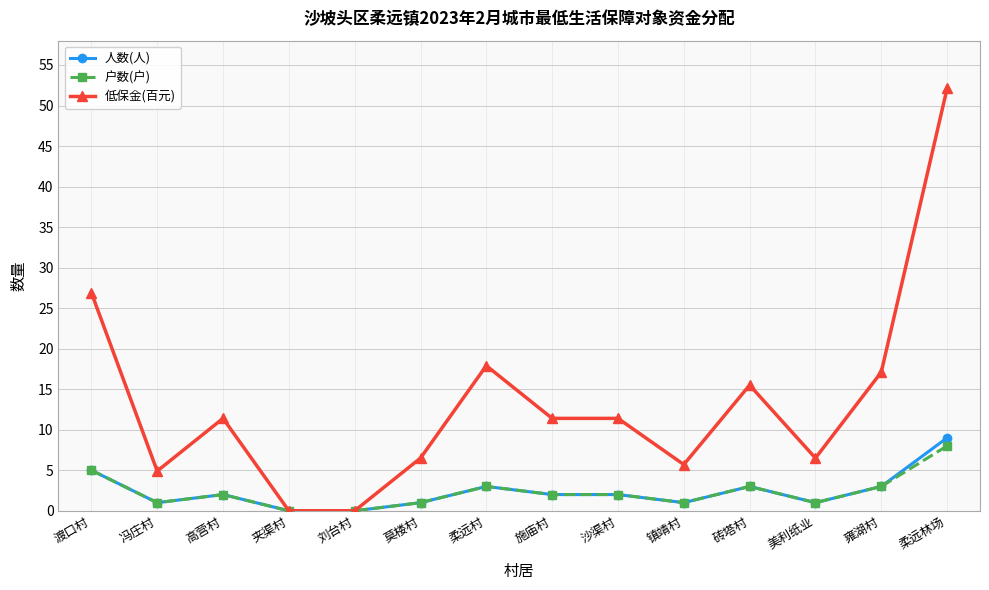

What are all the series names shown in the legend?

人数(人), 户数(户), 低保金(百元)